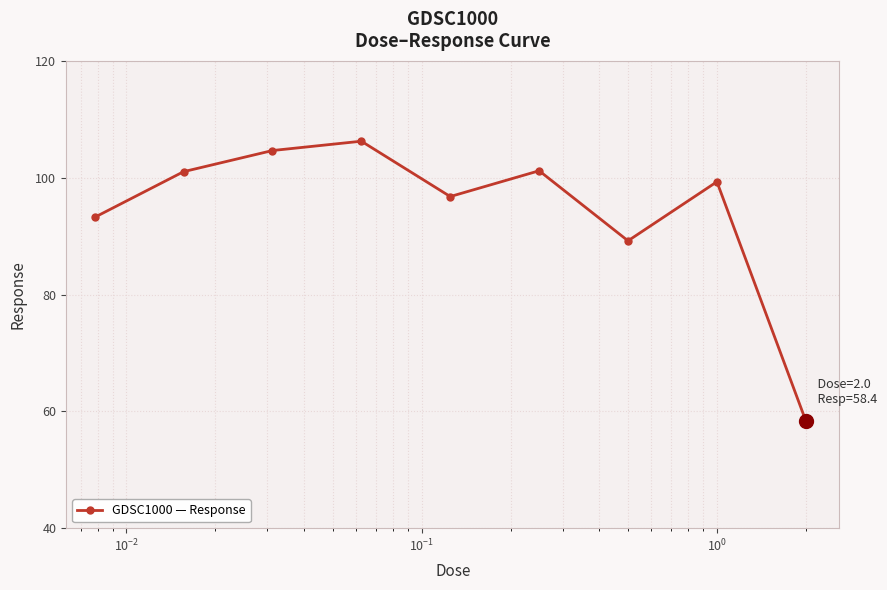

How many interior local peaks (higher than both neighbors) does the data have?

3